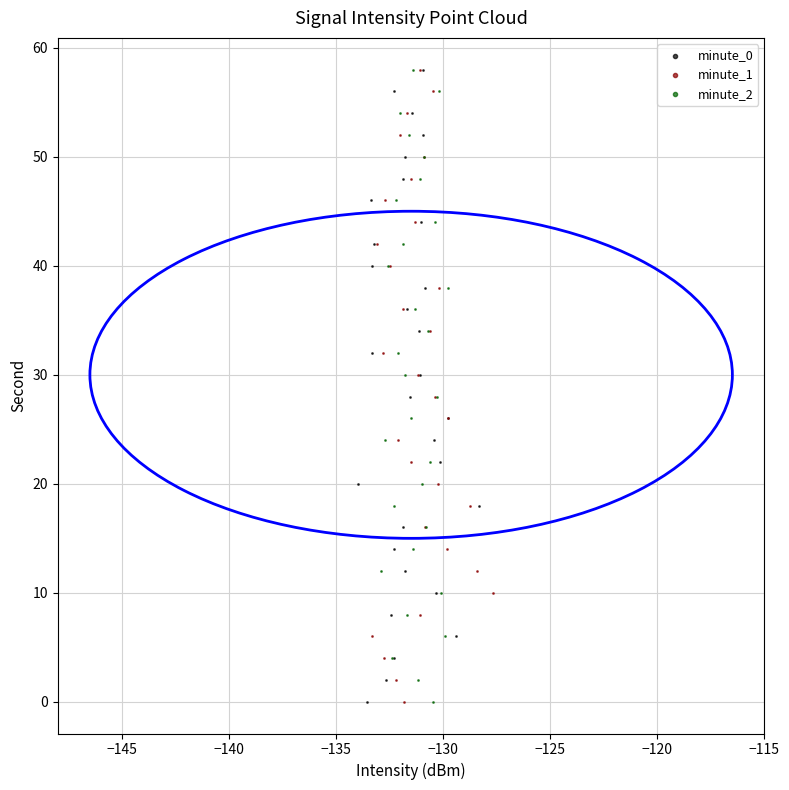

What are all the series names shown in the legend?

minute_0, minute_1, minute_2